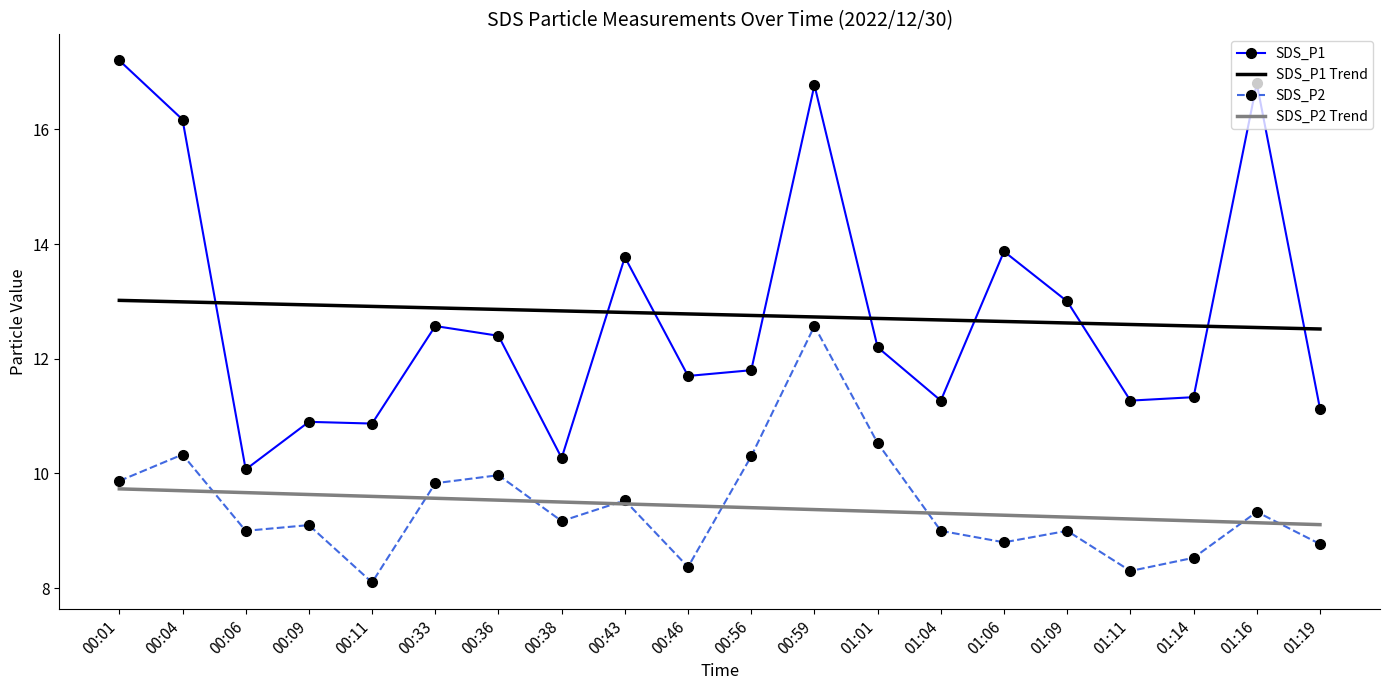

Where is SDS_P2 nearest to the value 10?

00:36